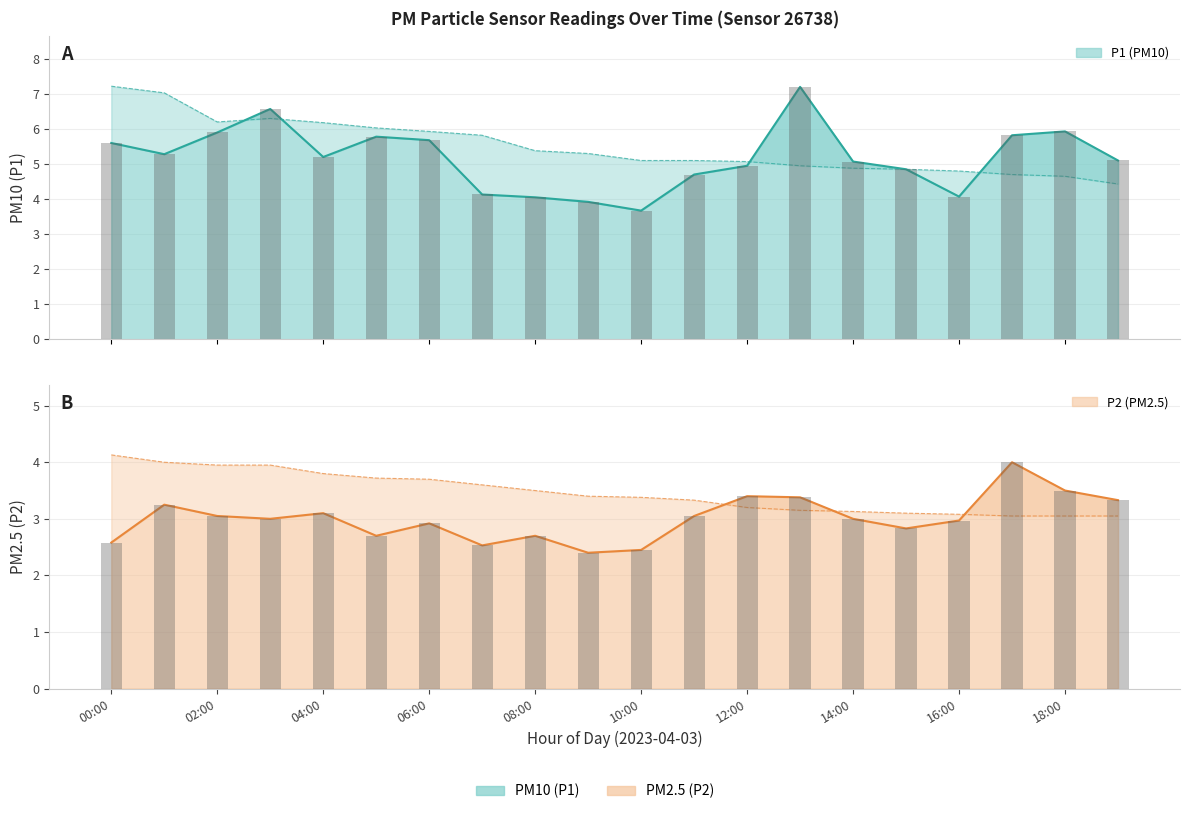

What is the value of the P1 (PM10) bar at the 15th from the left?

5.1